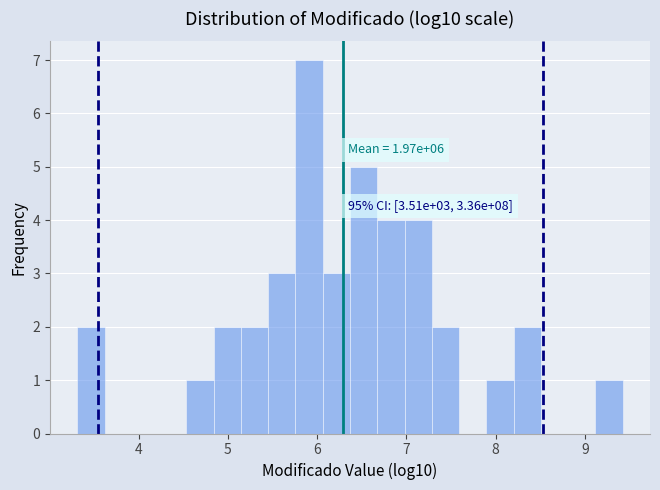

Read against the x-axis, roughly where is the centre of the tallest bar?

5.9